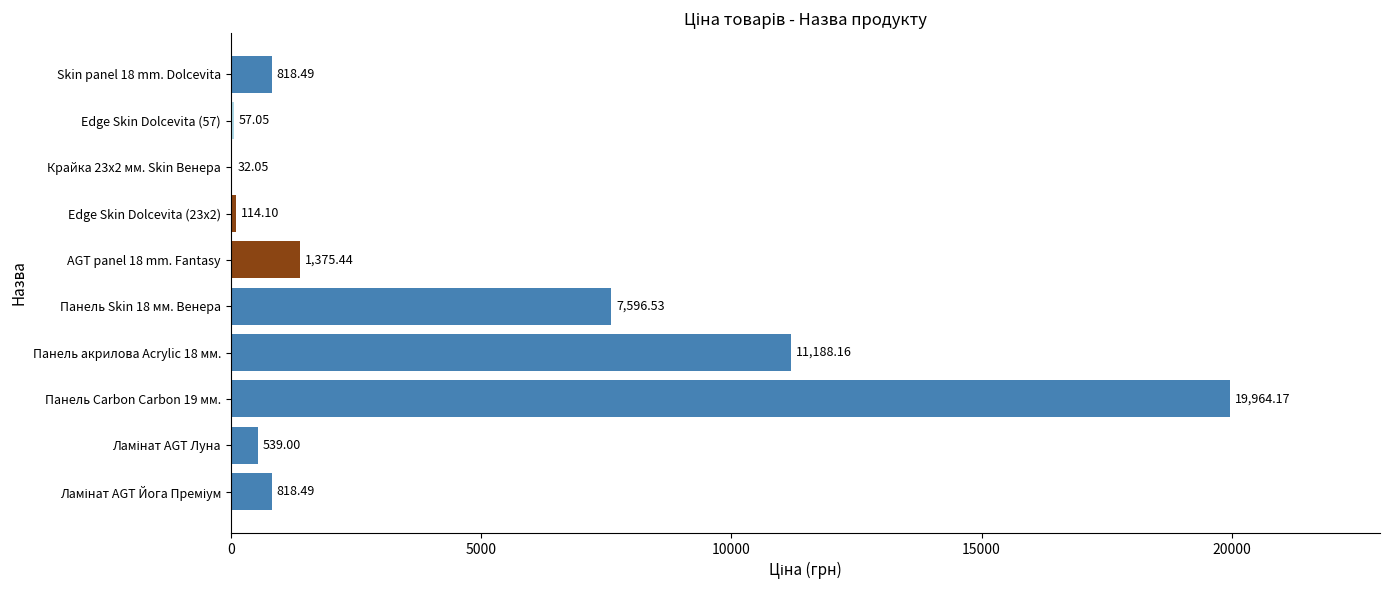

What is the maximum value shown in the chart?

19964.2